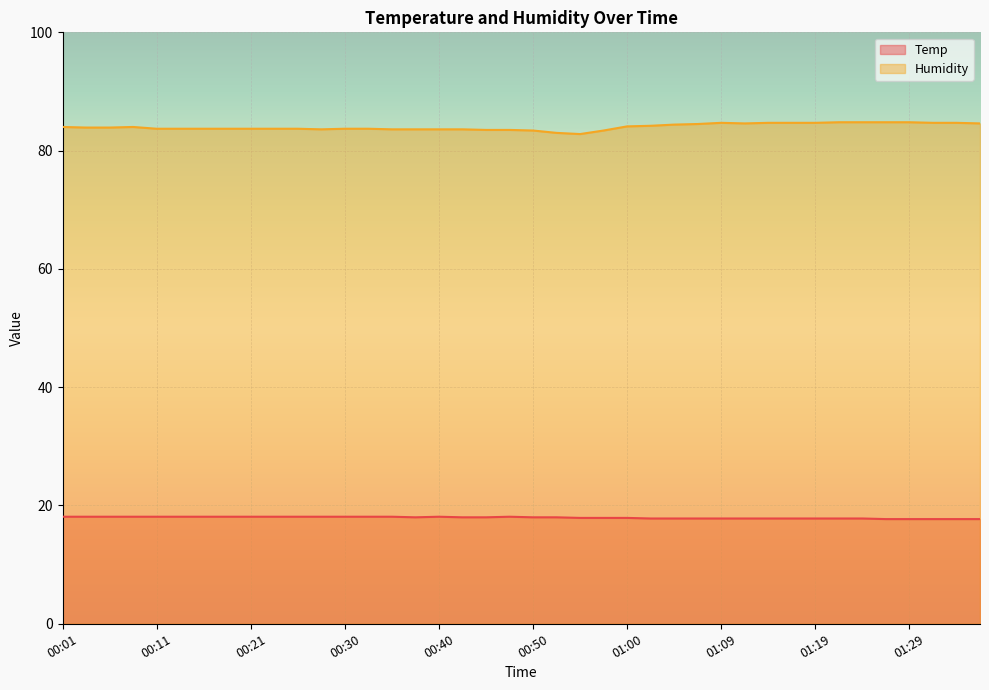

What is the difference between the second highest and second lowest values in the Temp series?

0.4